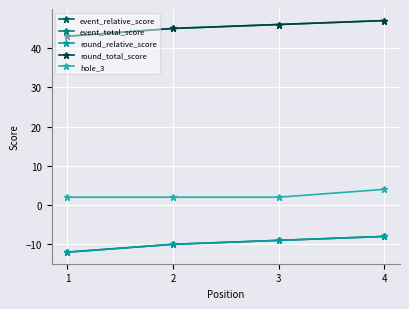

Does the chart have visible grid lines?

Yes